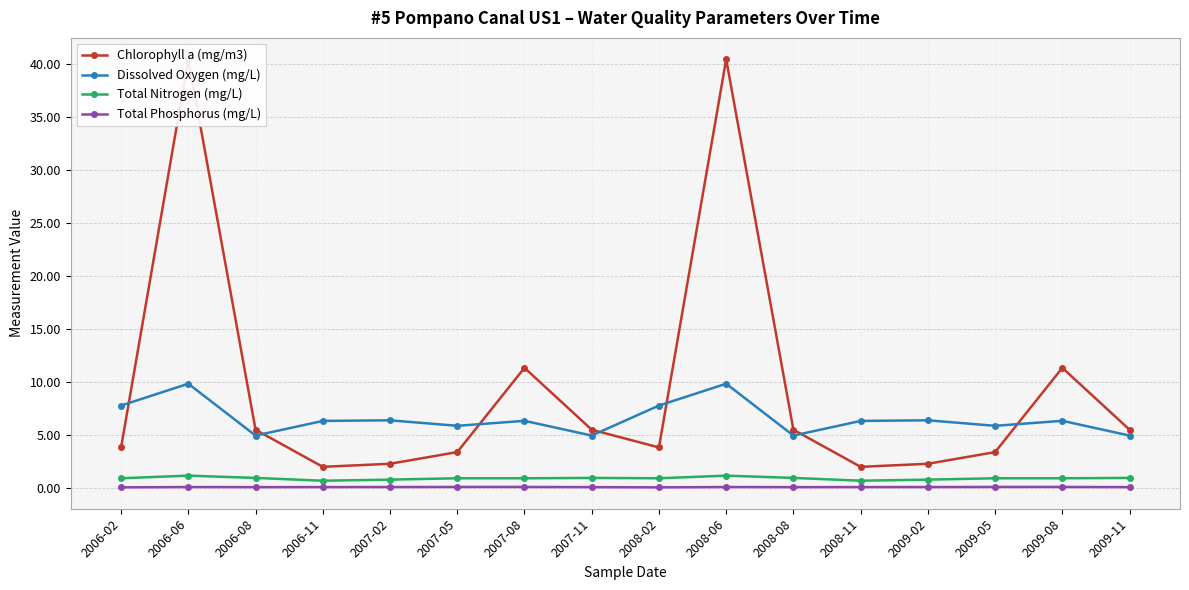

Where is the first local maximum for Total Phosphorus (mg/L)?

2006-06